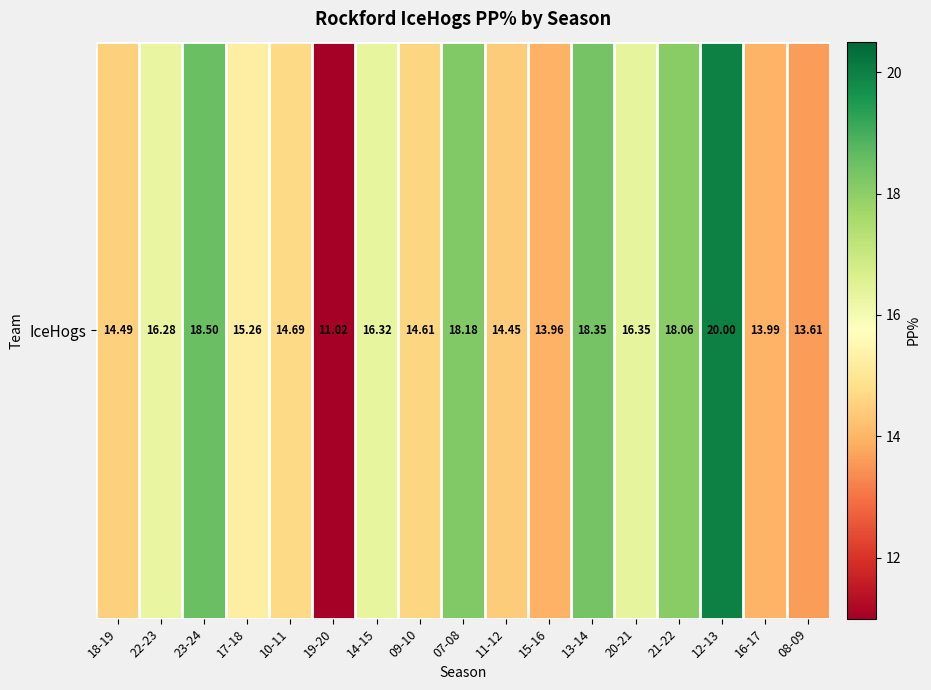

Reading left to right, extract all data points from this chart.

18-19=14.5	22-23=16.3	23-24=18.5	17-18=15.3	10-11=14.7	19-20=11.0	14-15=16.3	09-10=14.6	07-08=18.2	11-12=14.4	15-16=14.0	13-14=18.4	20-21=16.4	21-22=18.1	12-13=20.0	16-17=14.0	08-09=13.6